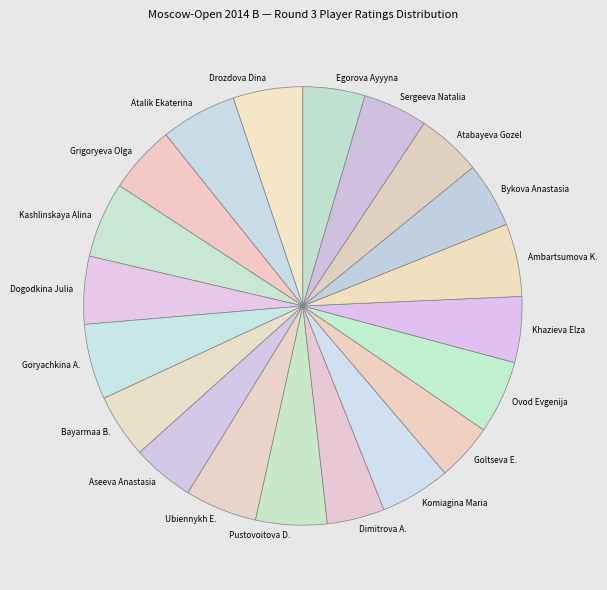

How many segments does this pie chart have?

20